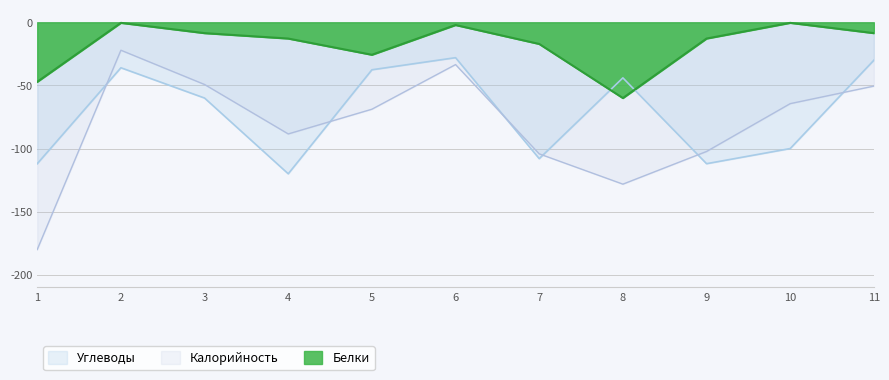

What is the maximum value for Белки?

-0.4